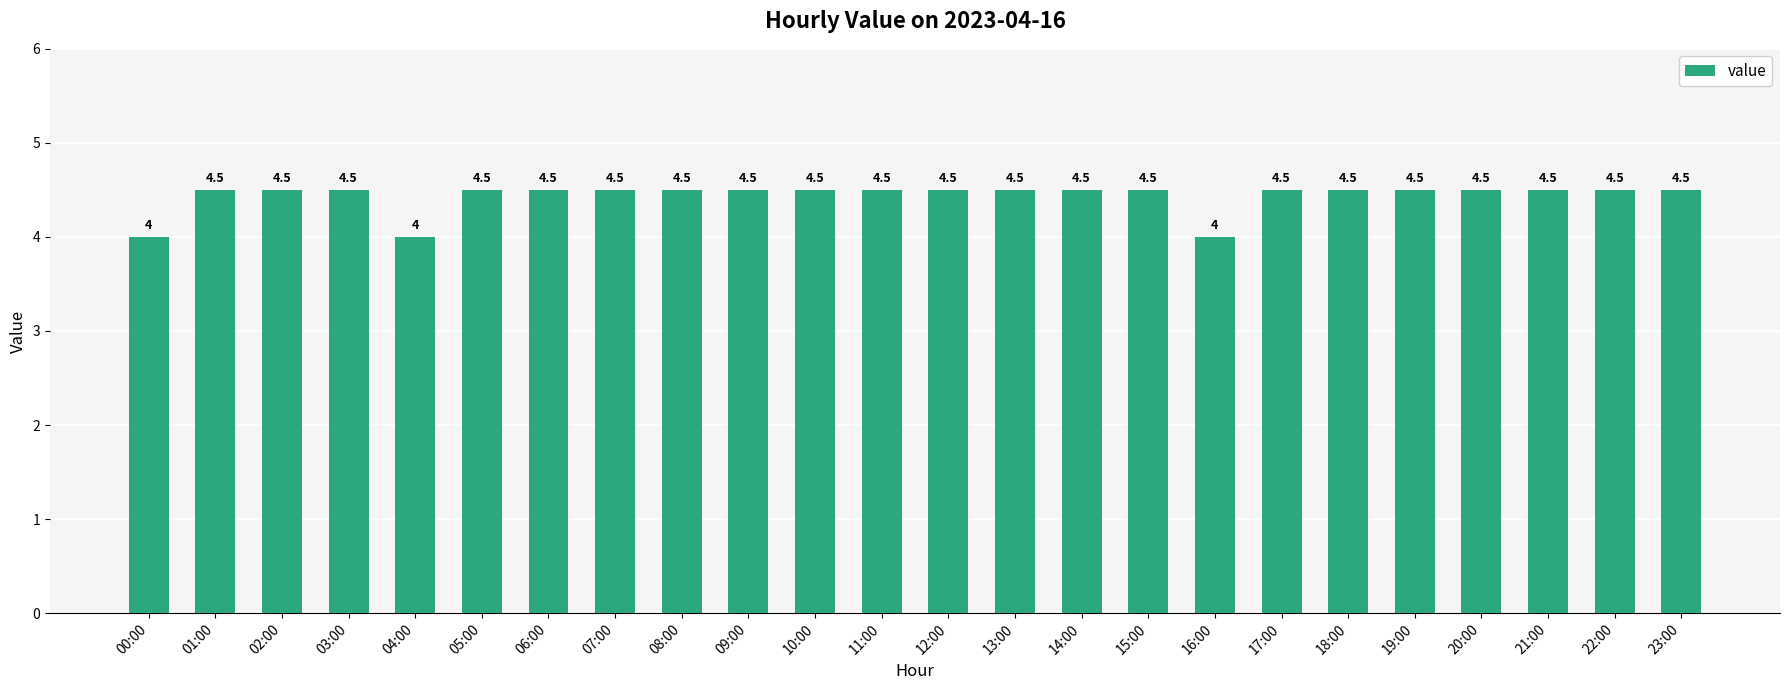

What is the label of the 5th bar from the right?

19:00